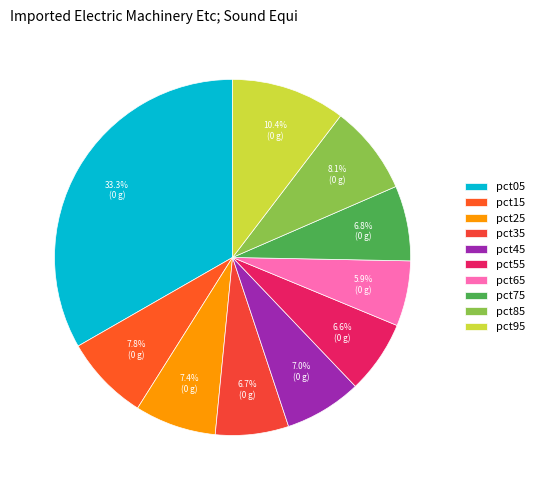

Count the number of slices in the pie.

10